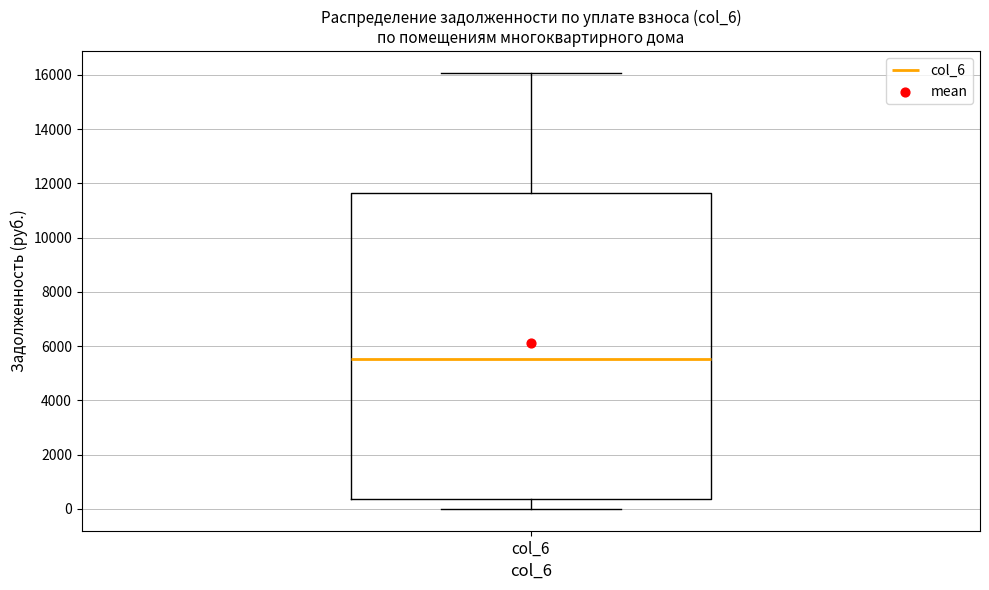

Transcribe this box plot: give where the median line is, the range the box spans, and where the two whiskers end, as read against the y-axis. The values are not printed on the chart, so give them approximately, as read against the axis.

median 5600, box 400 to 11600, whiskers 0 to 16000